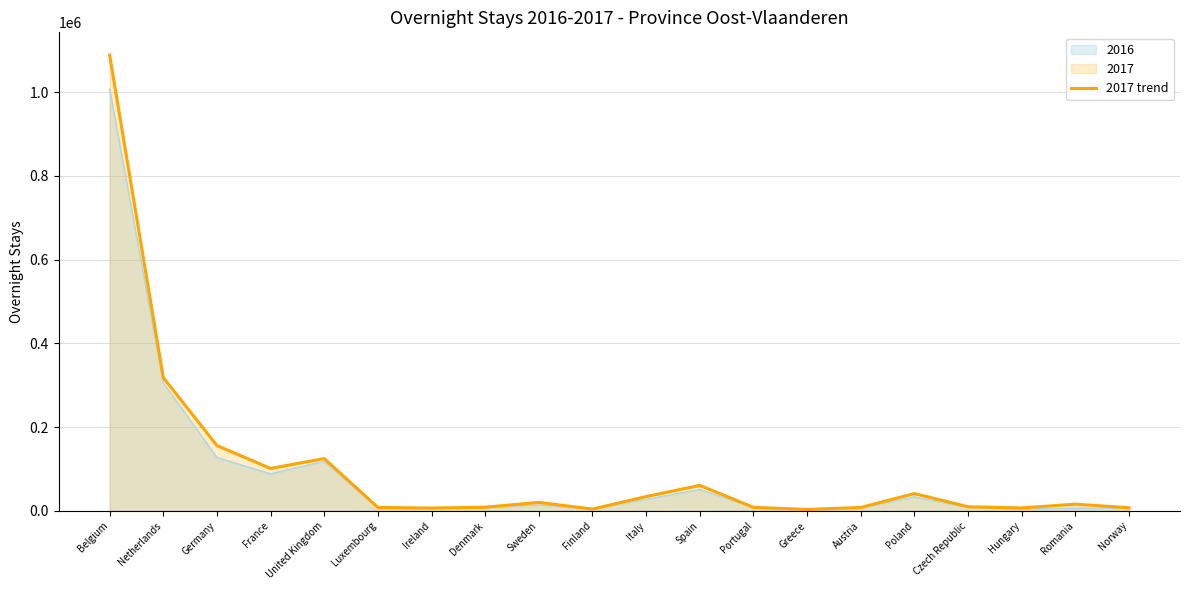

Reading left to right, extract all data points from this chart.

Belgium=1088172	Netherlands=318102	Germany=155823	France=101103	United Kingdom=124746	Luxembourg=7949	Ireland=6602	Denmark=8580	Sweden=19976	Finland=4142	Italy=33990	Spain=60706	Portugal=8213	Greece=3183	Austria=7977	Poland=41163	Czech Republic=9629	Hungary=6805	Romania=15844	Norway=7276